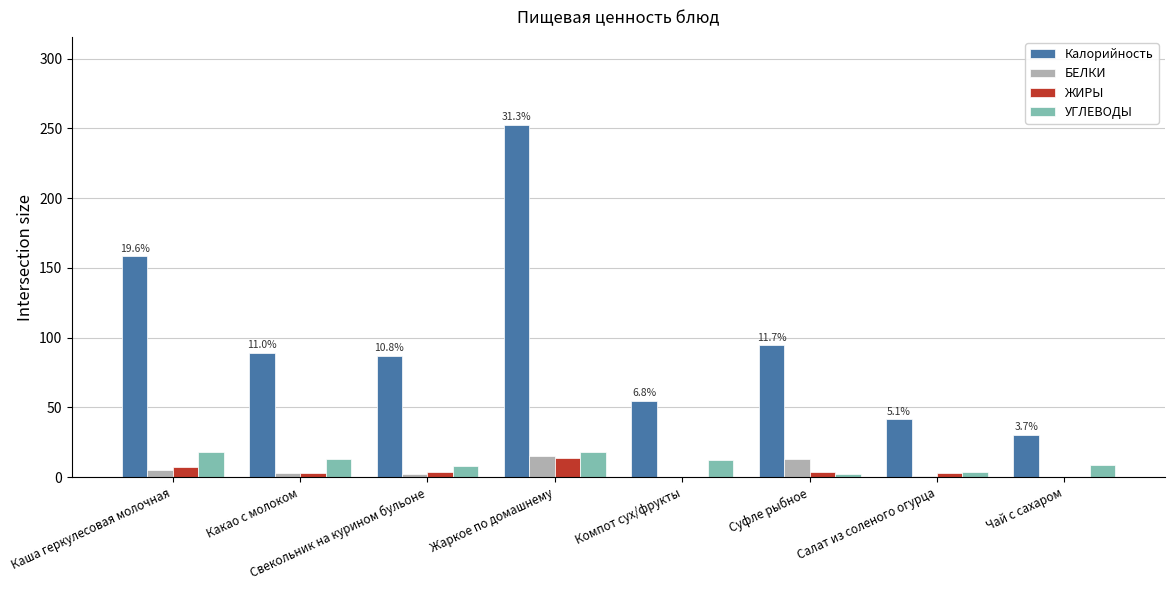

The value of Калорийность at Салат из соленого огурца is 60.8. True or false?

False